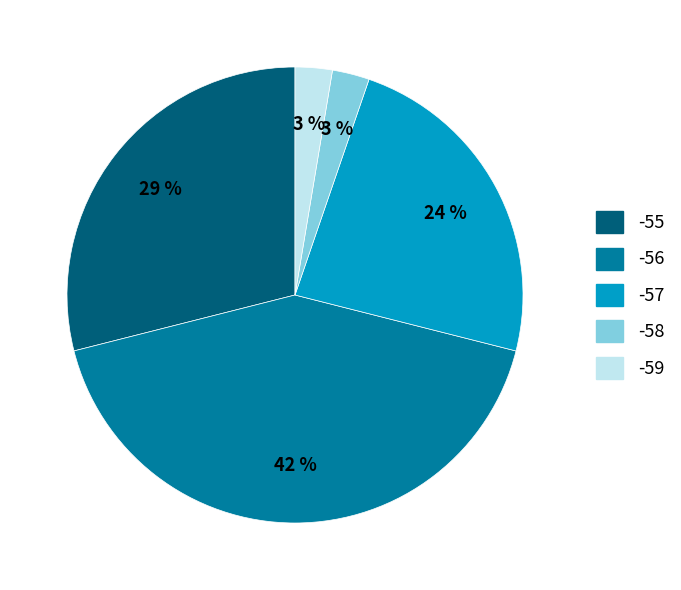

Is there any slice that represents more than half of the pie?

No